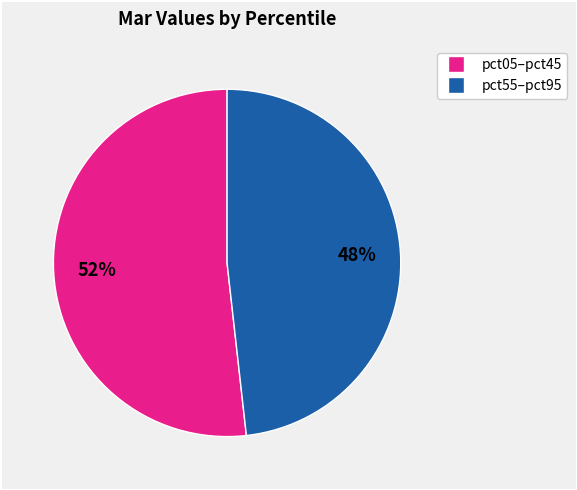

Does any single category account for the majority?

Yes